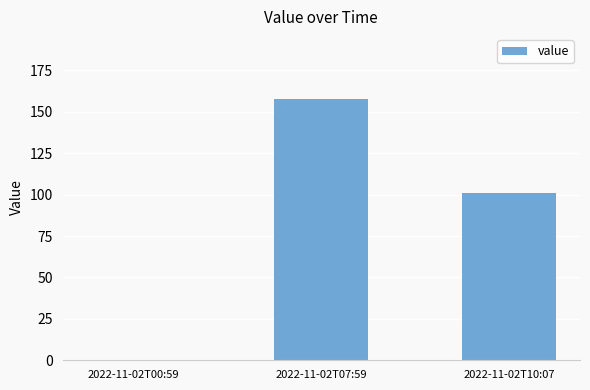

What is the sum of the values at 2022-11-02T10:07 and 2022-11-02T07:59?

258.8